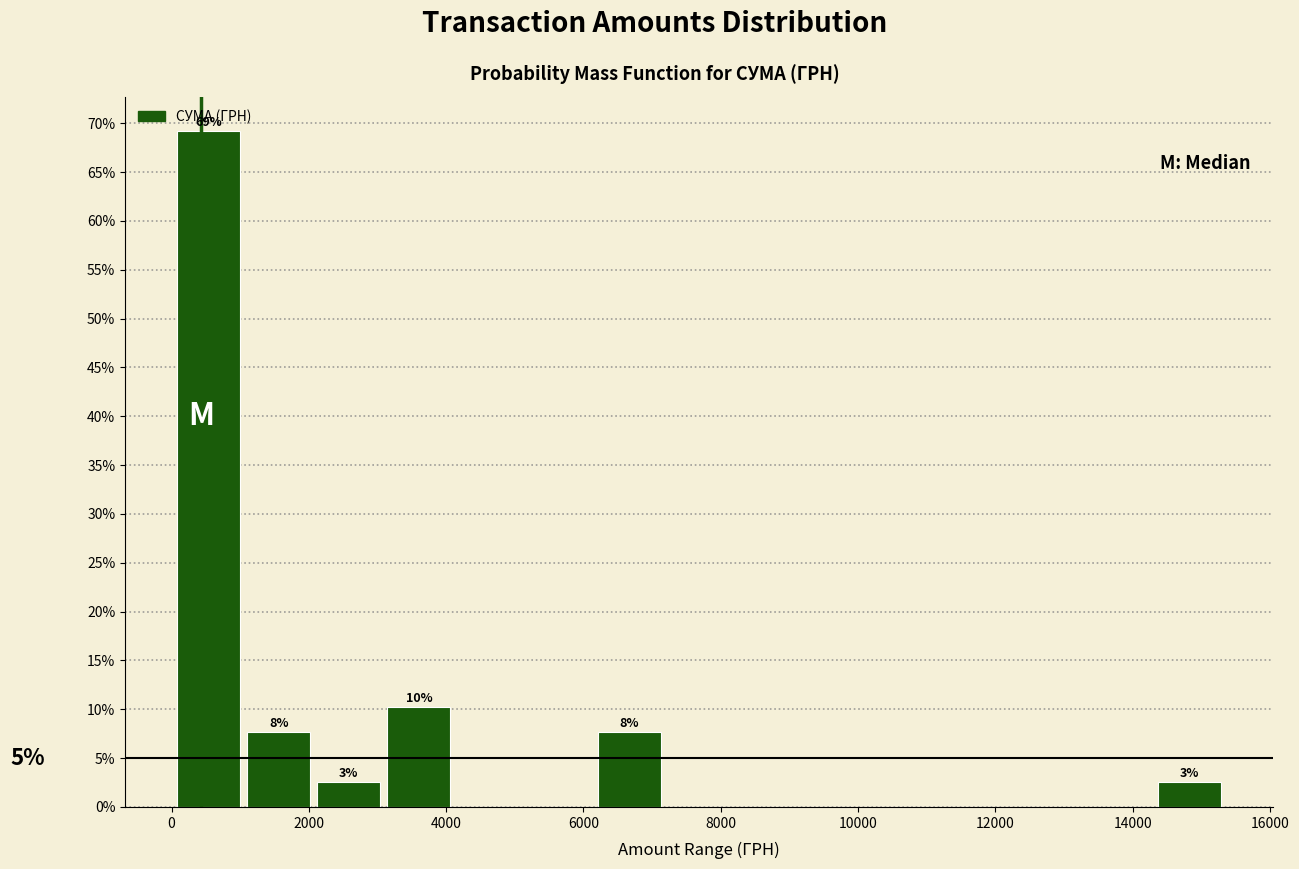

Over which range of the x-axis is the bar tallest?

0 to 1000